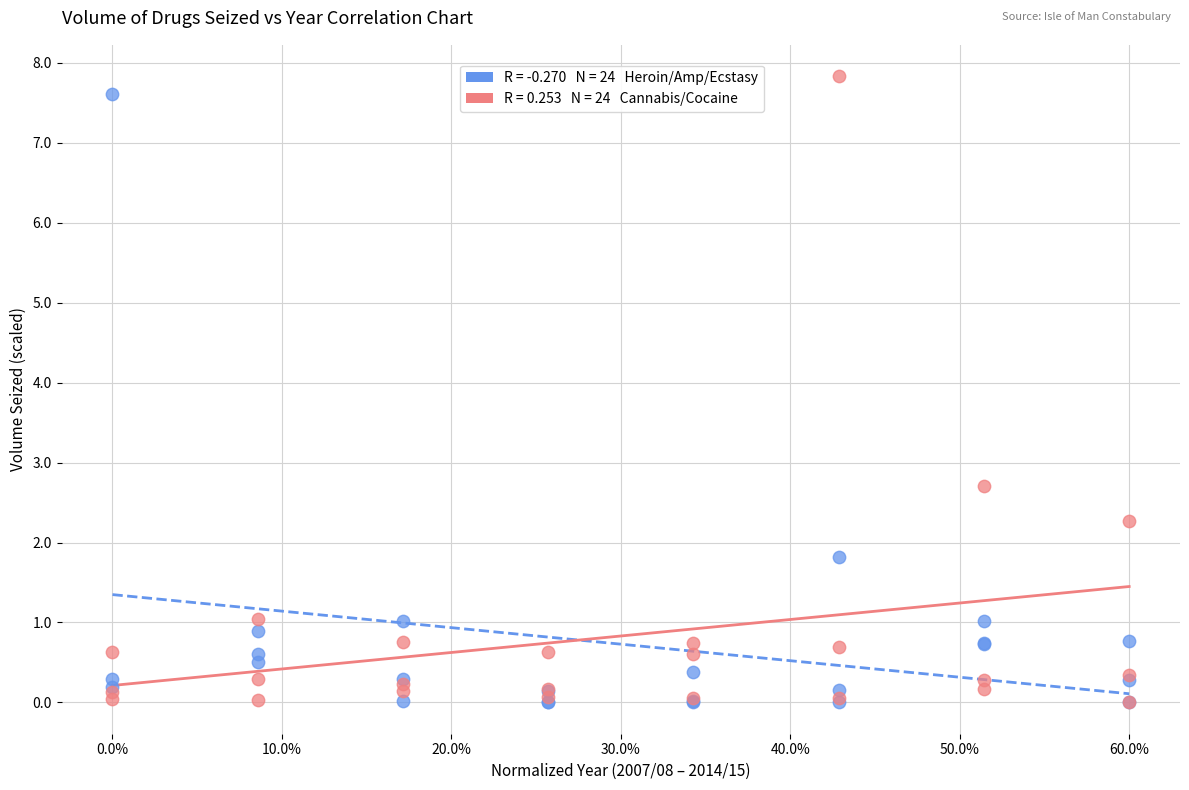

Across all series, what Y value is closest to 3?

2.7